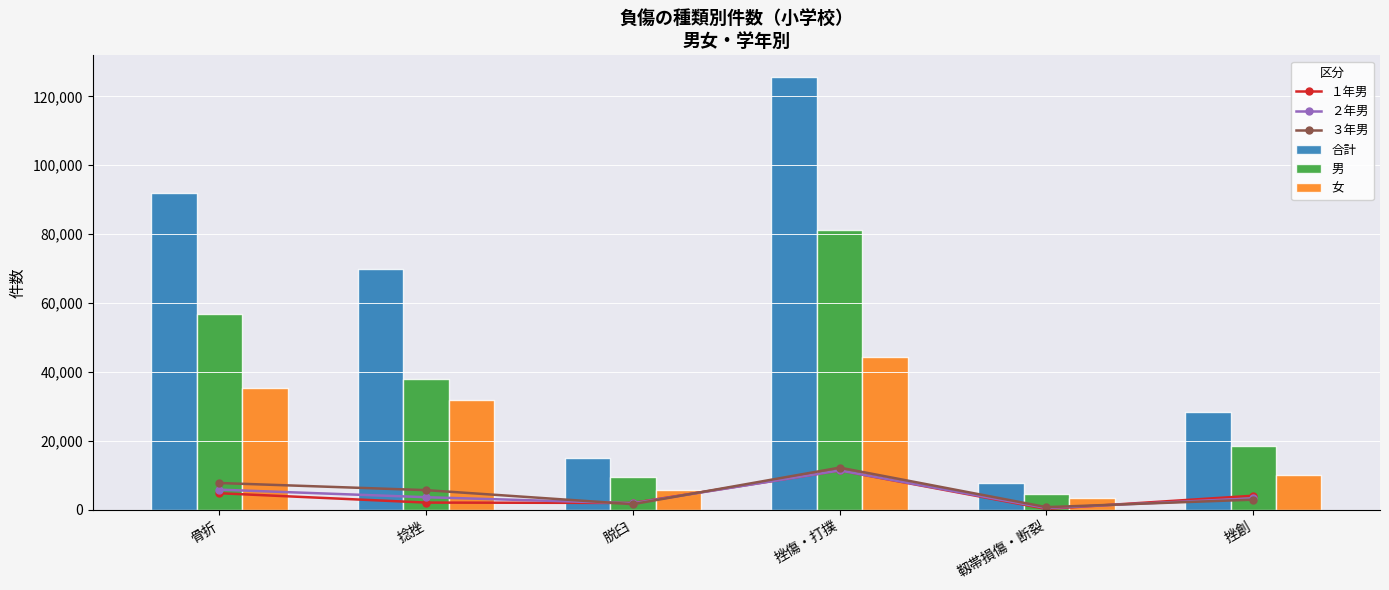

What is the label of the 6th bar from the left?

挫創